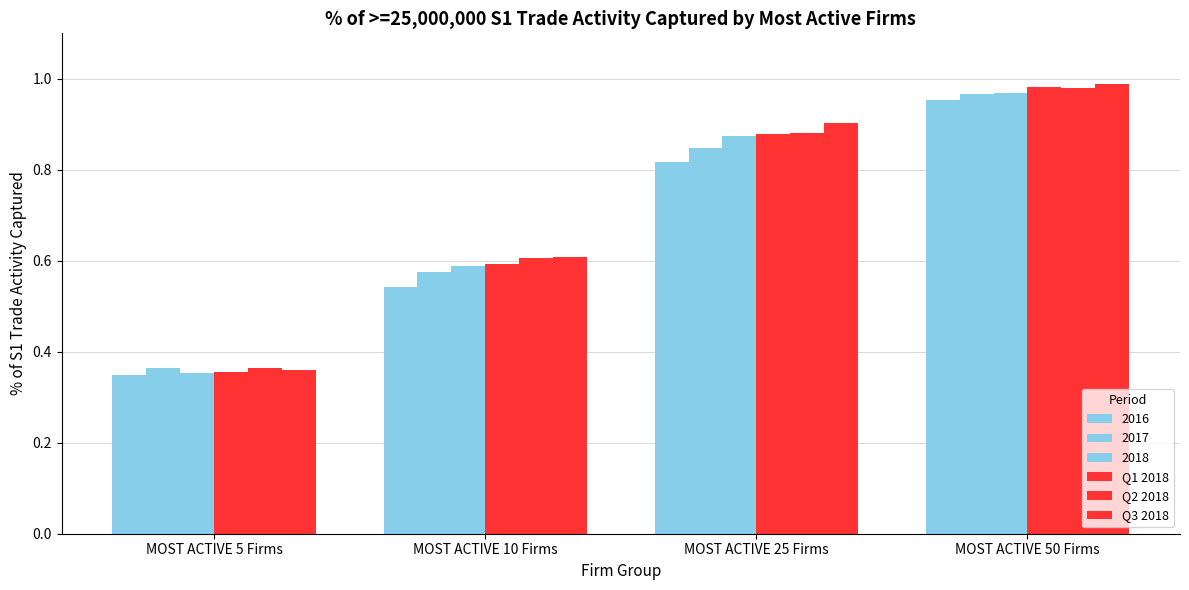

Is the value of Q1 2018 at MOST ACTIVE 50 Firms greater than the value of Q2 2018 at MOST ACTIVE 50 Firms?

Yes